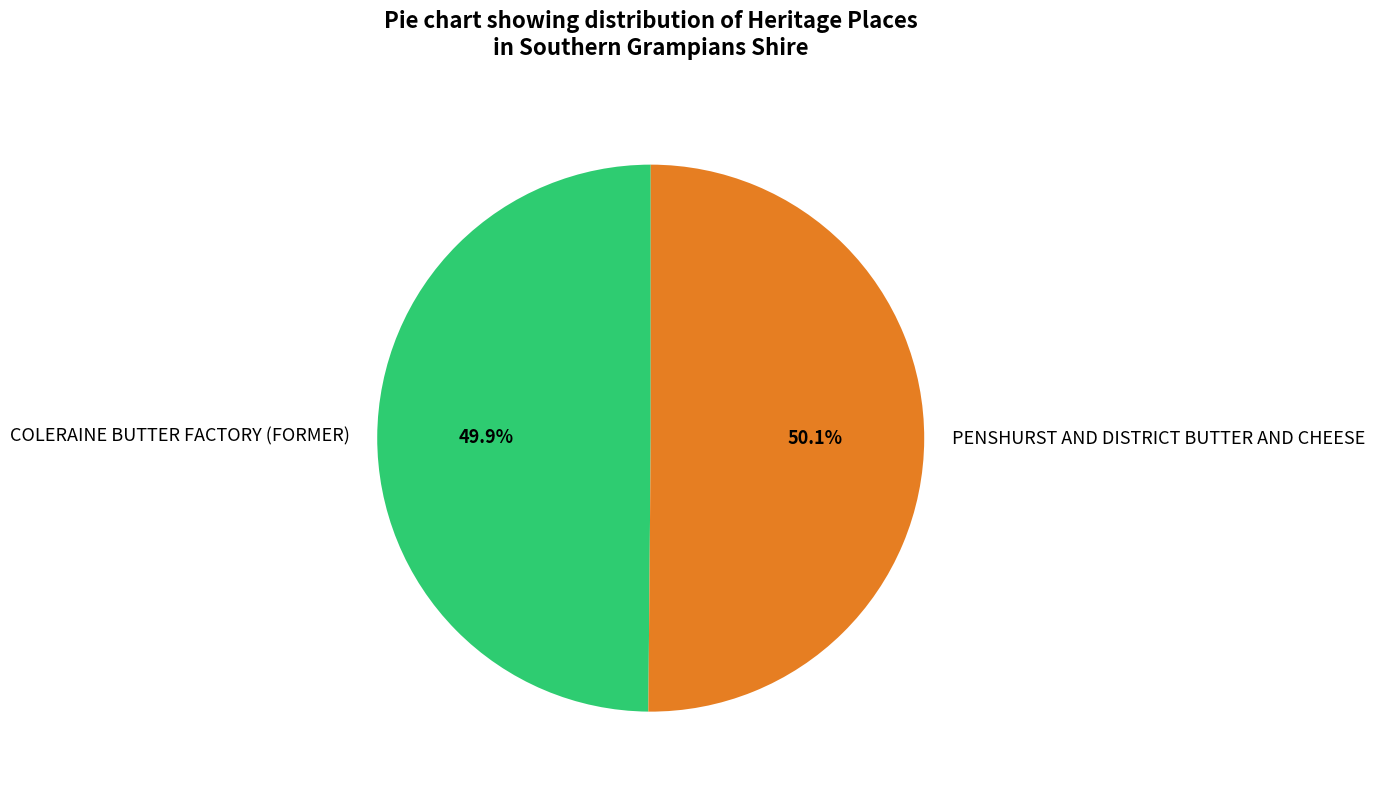

To the nearest percent, what portion does COLERAINE BUTTER FACTORY (FORMER) represent?

50%